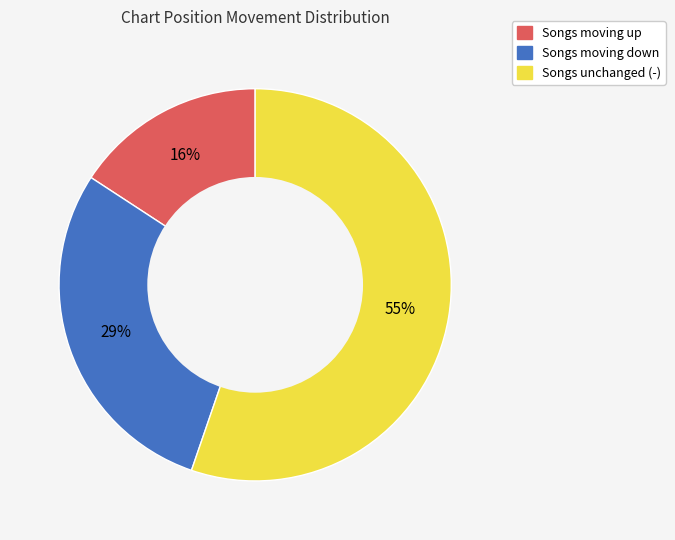

To the nearest percent, what is the difference between the largest and smallest slice percentages?

39%